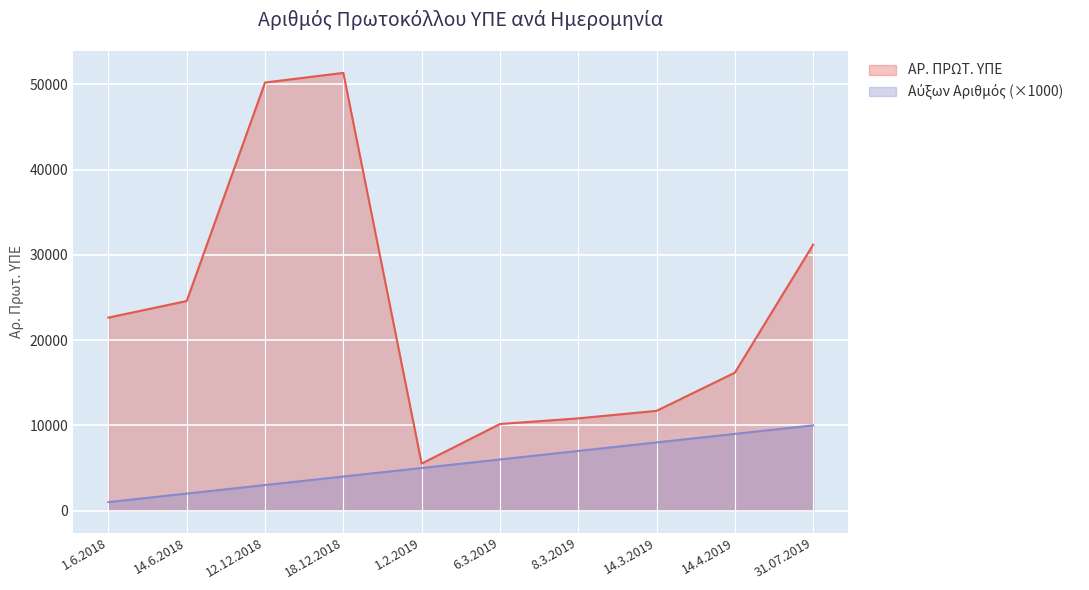

What is the label of the 10th point from the left?

31.07.2019